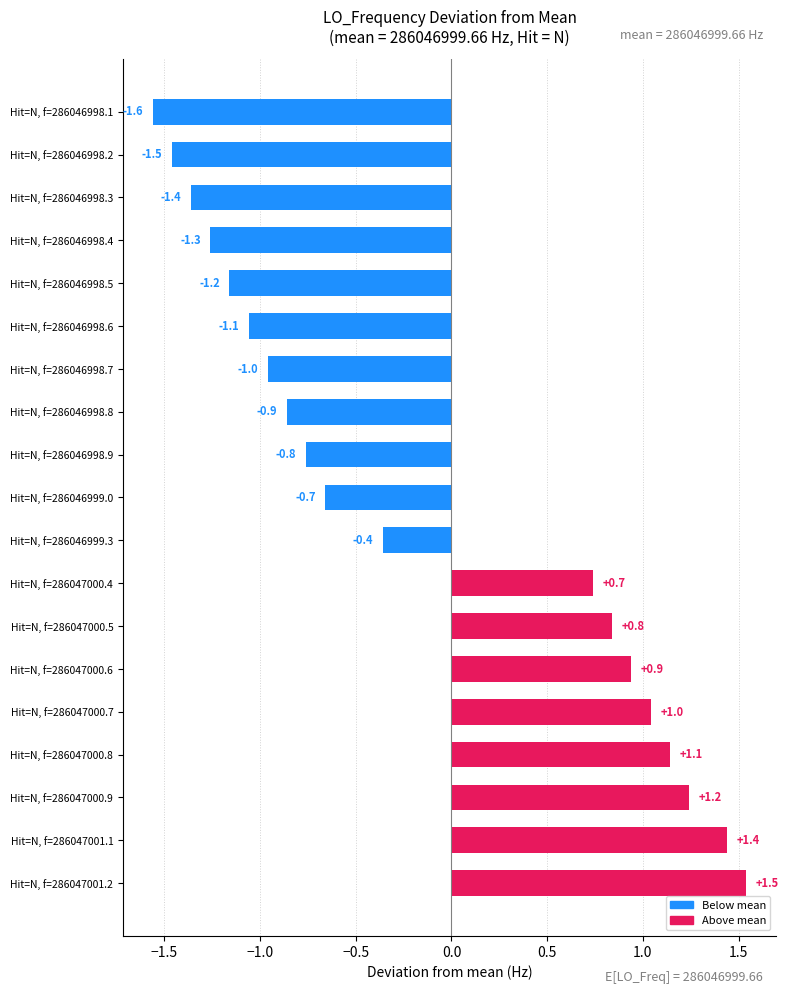

Which category has the lowest value across all series?

Hit=N, f=286046998.1